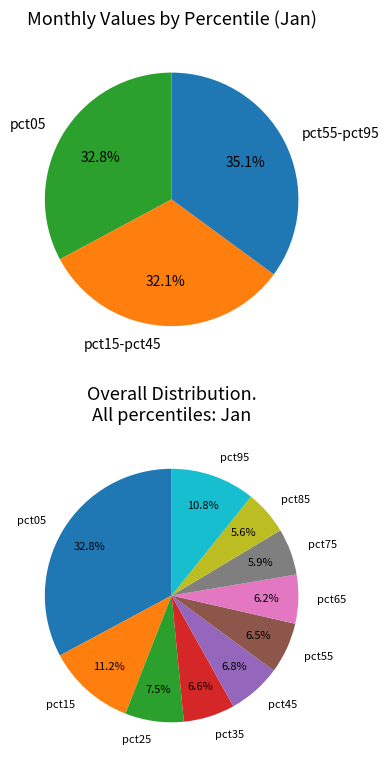

To the nearest percent, what portion does pct05 represent?

33%